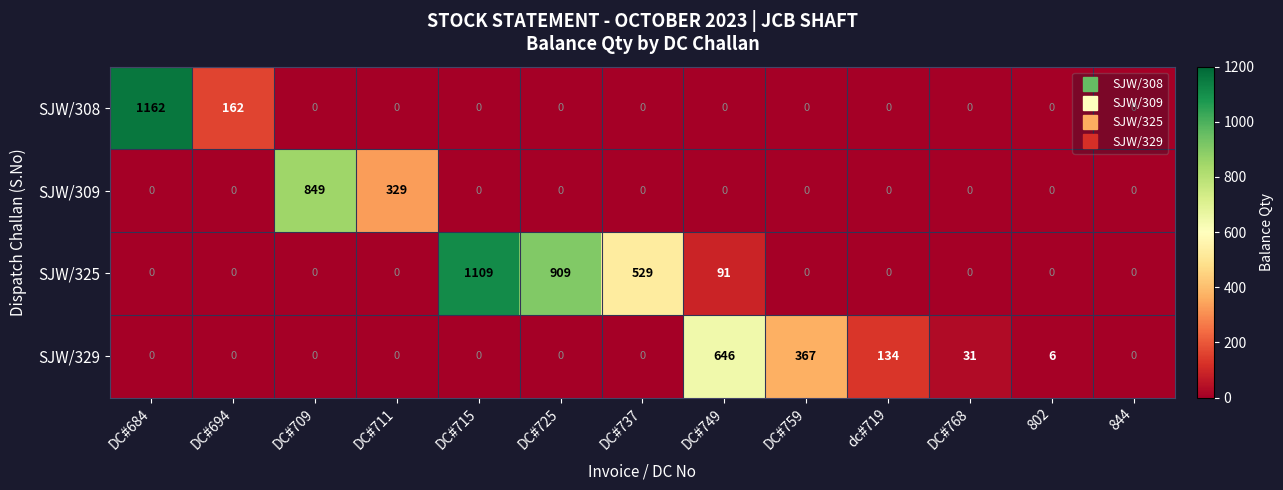

True or false: SJW/325 has a value of 0 at DC#768.

True